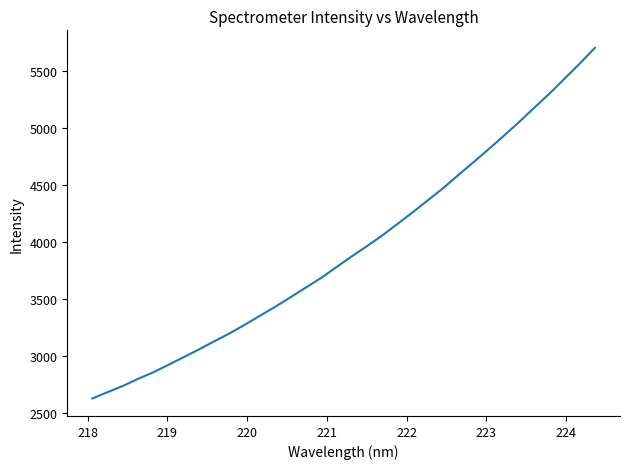

What is the difference between the maximum and minimum values?

3072.7